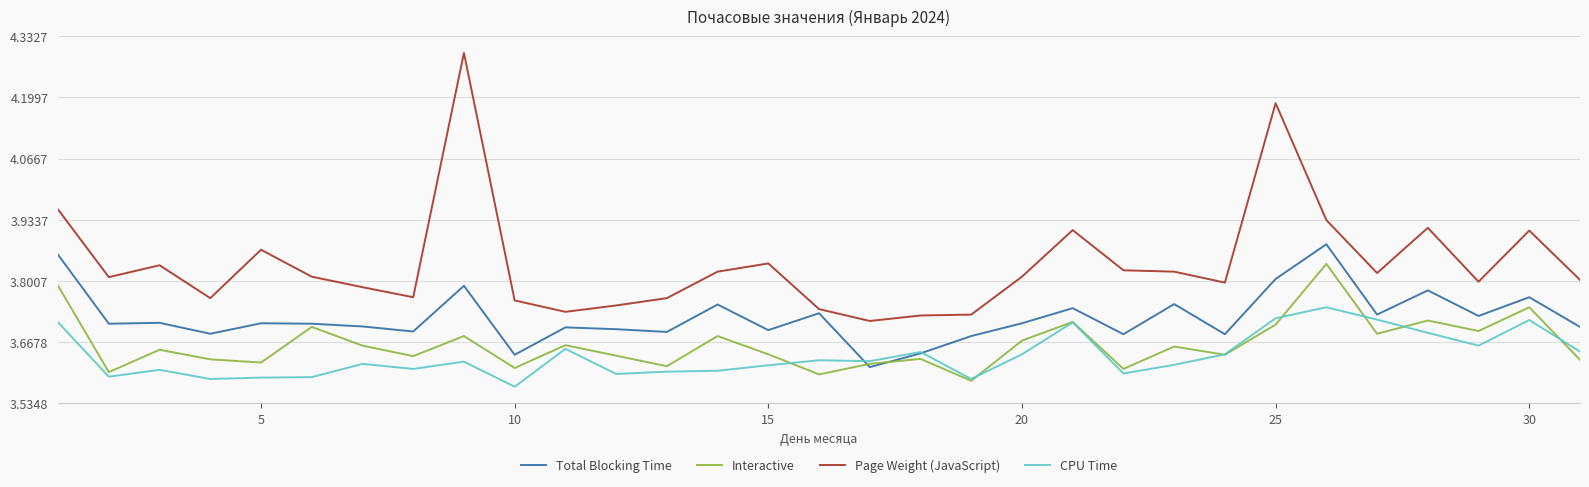

Which series has the widest spread of values?

Page Weight (JavaScript)